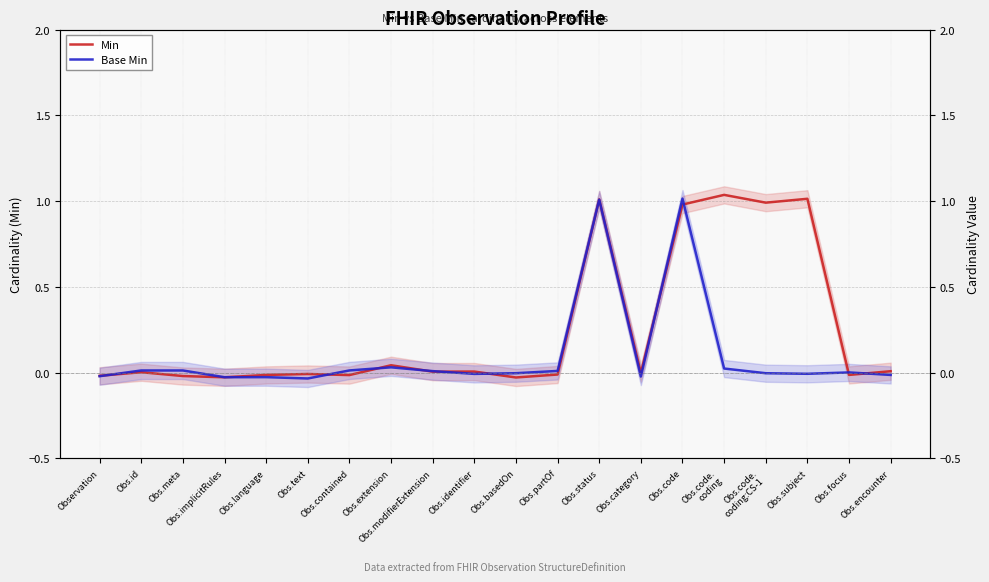

Reading right to left, what are all the values shown in this chart?

Min: Obs.encounter=0.0	Obs.focus=-0.0	Obs.subject=1.0	Obs.code.
coding:CS-1=1.0	Obs.code.
coding=1.0	Obs.code=1.0	Obs.category=-0.0	Obs.status=1.0	Obs.partOf=-0.0	Obs.basedOn=-0.0	Obs.identifier=0.0	Obs.modifierExtension=0.0	Obs.extension=0.0	Obs.contained=-0.0	Obs.text=-0.0	Obs.language=-0.0	Obs.implicitRules=-0.0	Obs.meta=-0.0	Obs.id=0.0	Observation=-0.0
Base Min: Obs.encounter=-0.0	Obs.focus=0.0	Obs.subject=-0.0	Obs.code.
coding:CS-1=-0.0	Obs.code.
coding=0.0	Obs.code=1.0	Obs.category=-0.0	Obs.status=1.0	Obs.partOf=0.0	Obs.basedOn=-0.0	Obs.identifier=-0.0	Obs.modifierExtension=0.0	Obs.extension=0.0	Obs.contained=0.0	Obs.text=-0.0	Obs.language=-0.0	Obs.implicitRules=-0.0	Obs.meta=0.0	Obs.id=0.0	Observation=-0.0